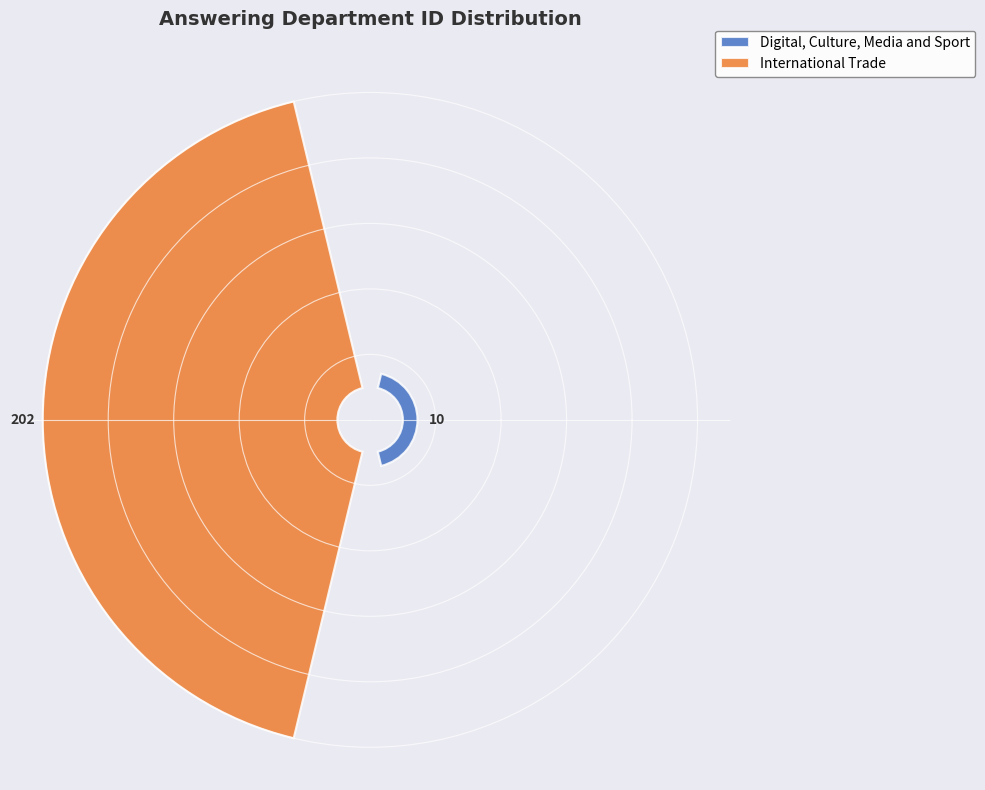

Is it true that International Trade is 88% of the pie?

False